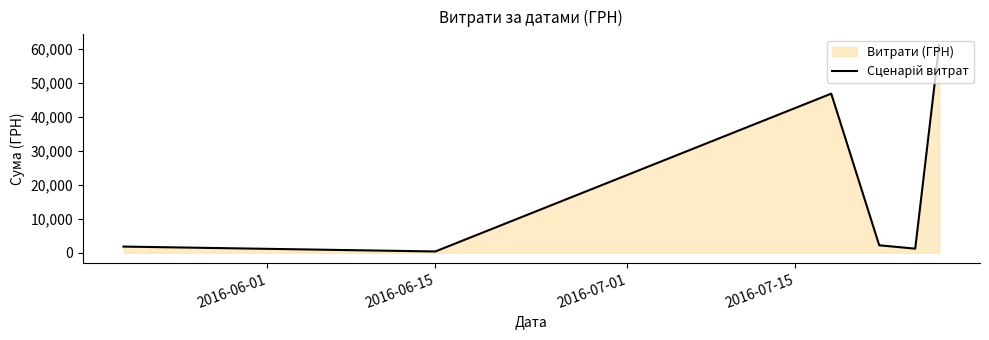

What is the value of the 1st point from the left?

1807.0